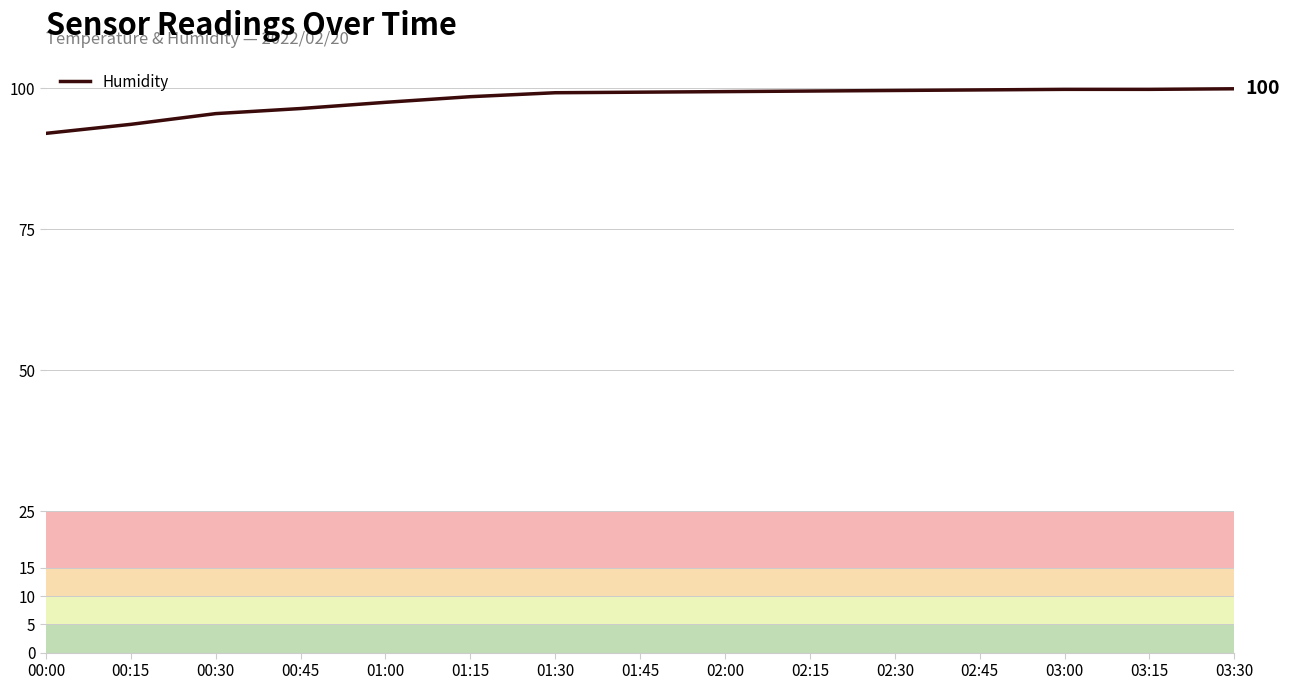

What is the change in value from 00:00 to 01:15?

+6.5